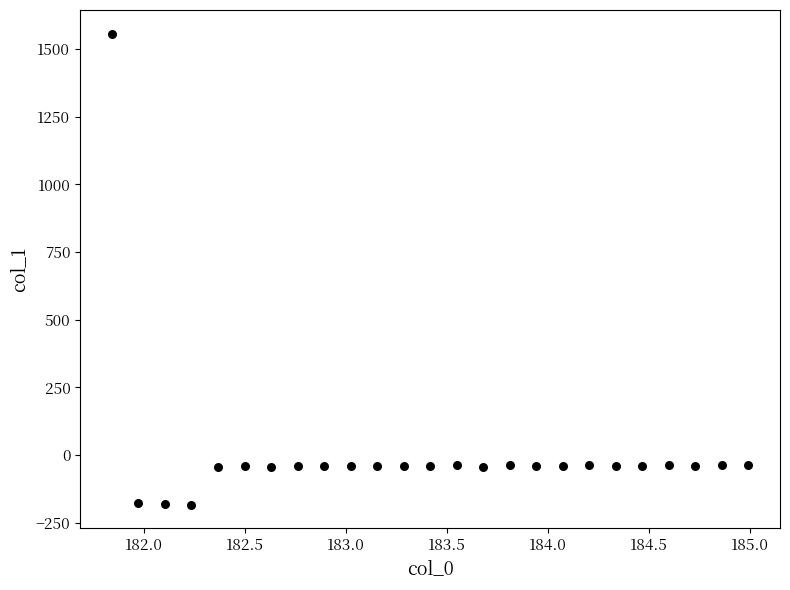

What is the range of X values (max minus min)?

3.1